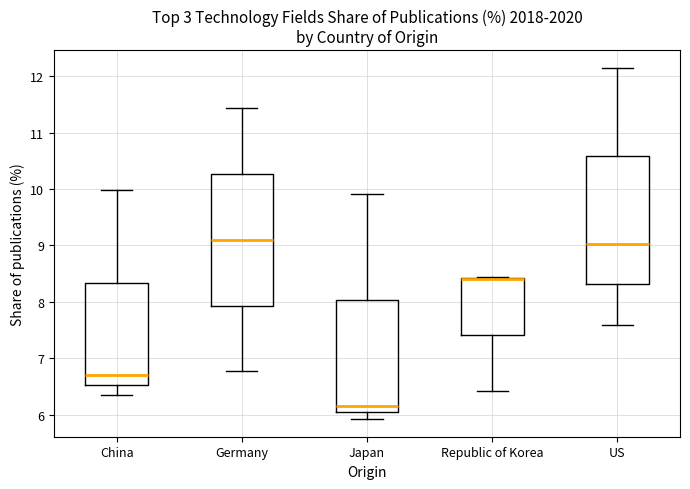

Where does the upper whisker of the box for Japan end on the y-axis? The values are not printed on the chart, so give them approximately, as read against the axis.

9.9